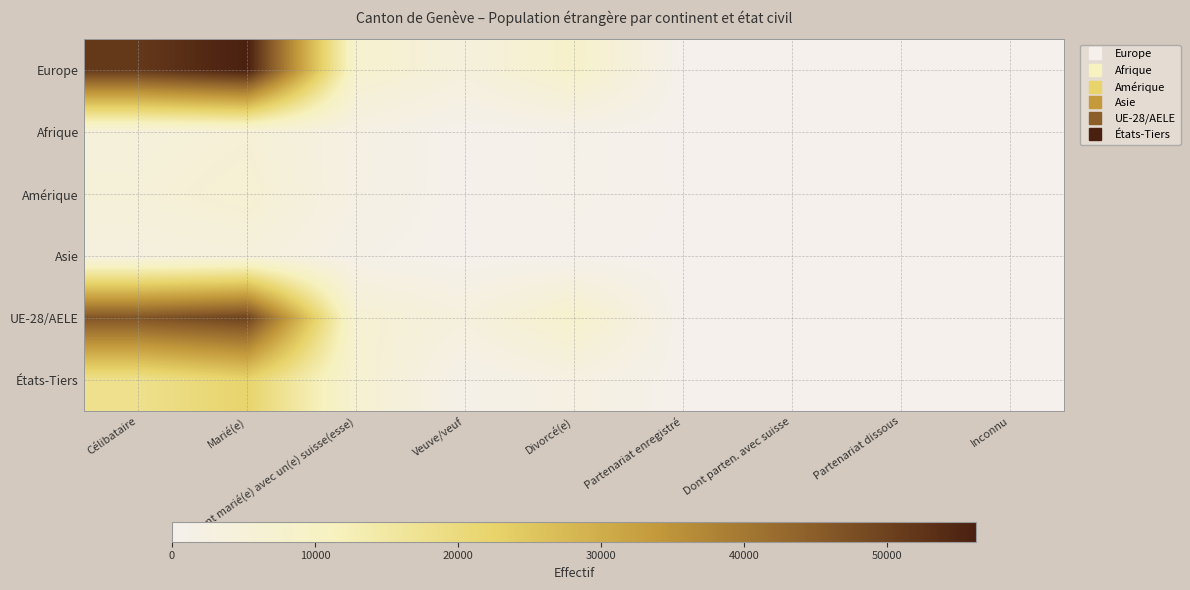

What is the difference between the highest and lowest values at Partenariat enregistré?

165